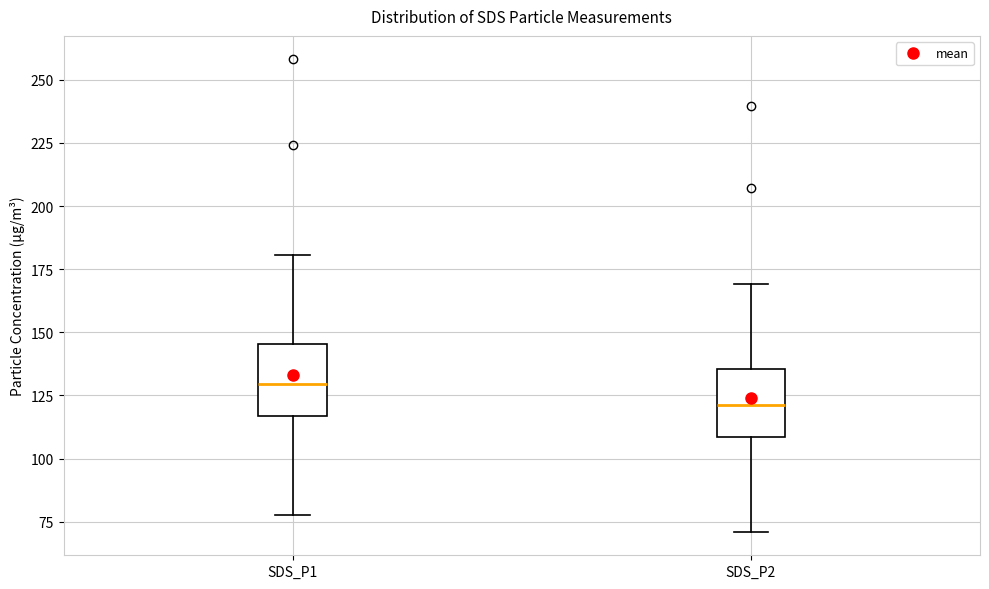

Reading left to right, read every box against the y-axis: the position of its median line, the range the box covers, and the ends of its whiskers. The values are not printed on the chart, so give them approximately, as read against the axis.

SDS_P1: median 130, box 115 to 145, whiskers 80 to 180
SDS_P2: median 120, box 110 to 135, whiskers 70 to 170